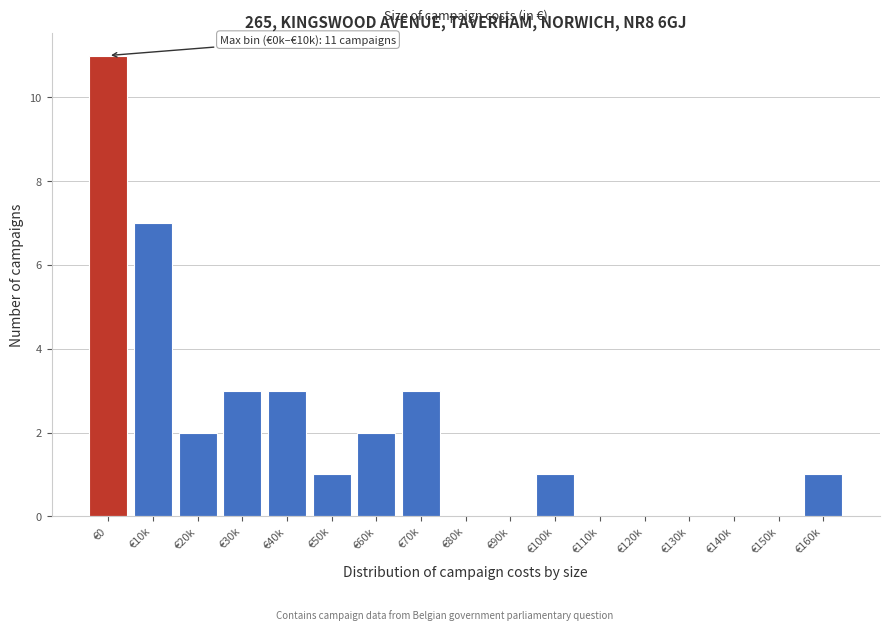

Reading left to right, extract all data points from this chart.

€0=11	€10k=7	€20k=2	€30k=3	€40k=3	€50k=1	€60k=2	€70k=3	€80k=0	€90k=0	€100k=1	€110k=0	€120k=0	€130k=0	€140k=0	€150k=0	€160k=1